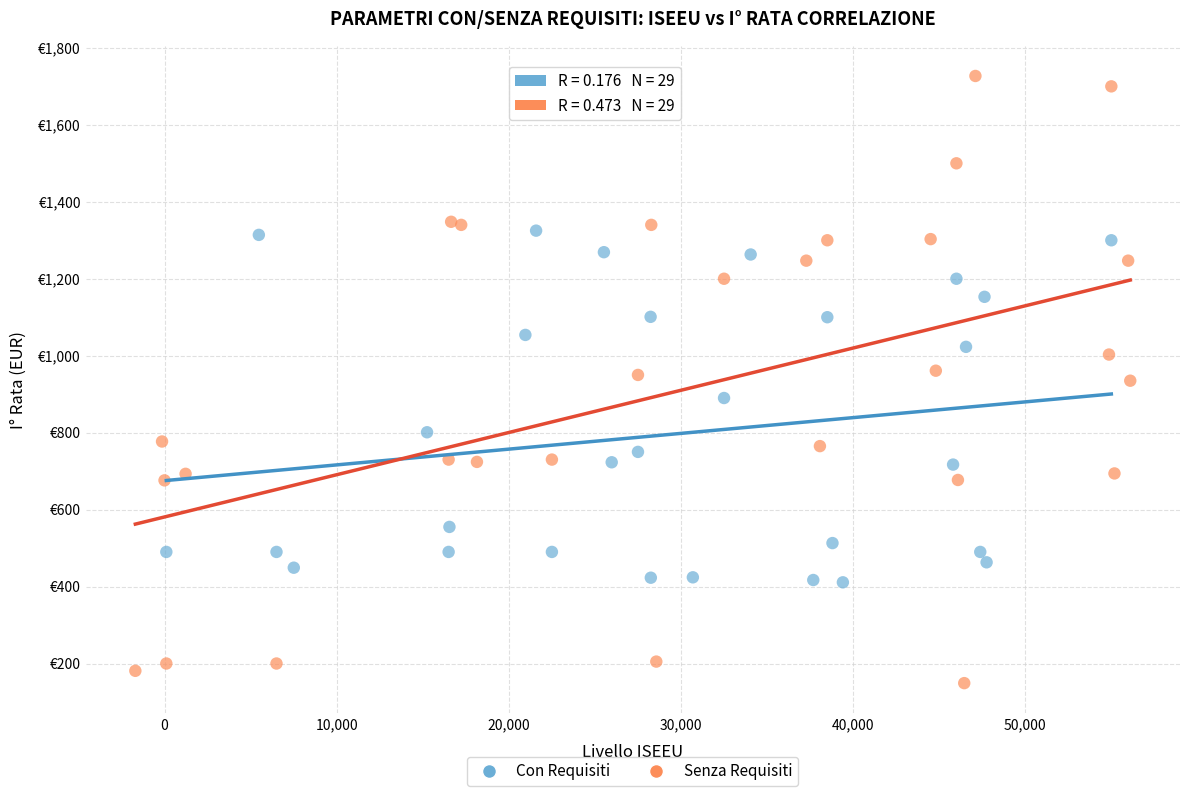

Which series contains the highest Y value?

Senza Requisiti